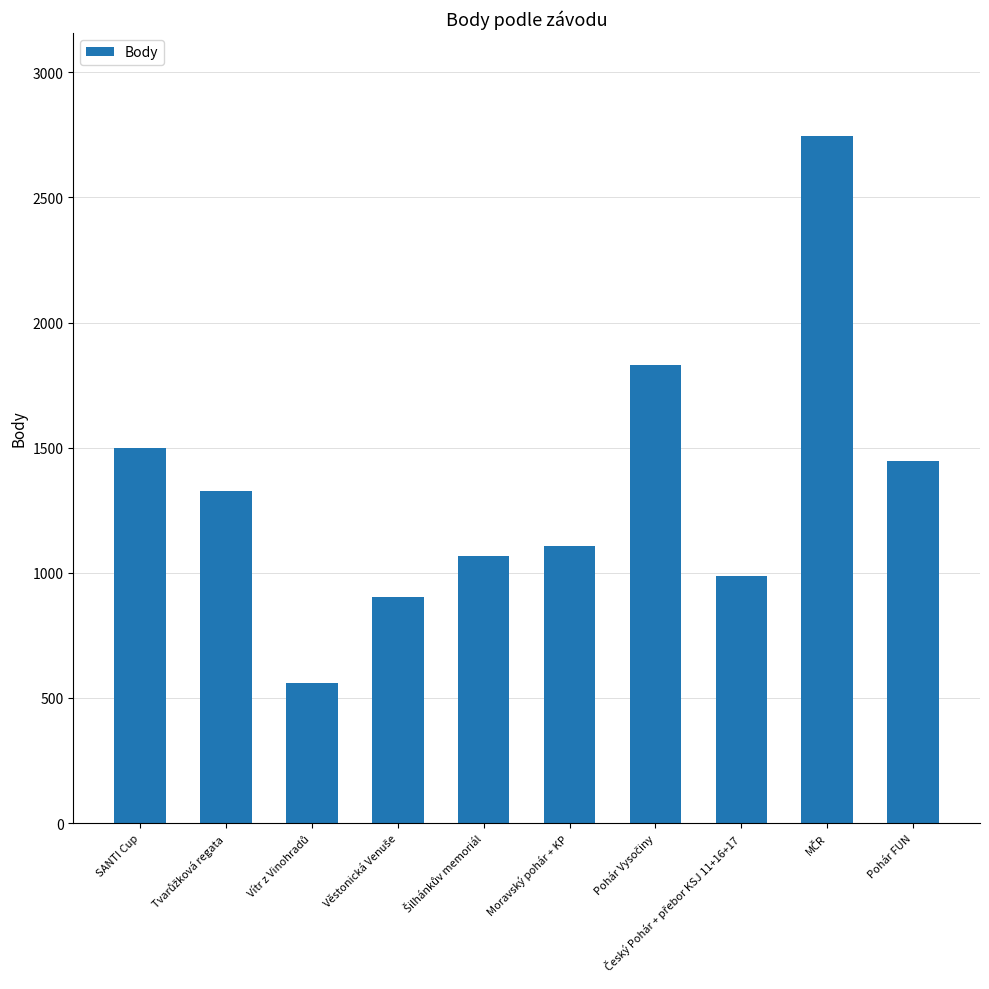

Reading left to right, transcribe all the data shown in this chart.

1497	1326	560	904	1069	1108	1830	989	2745	1448